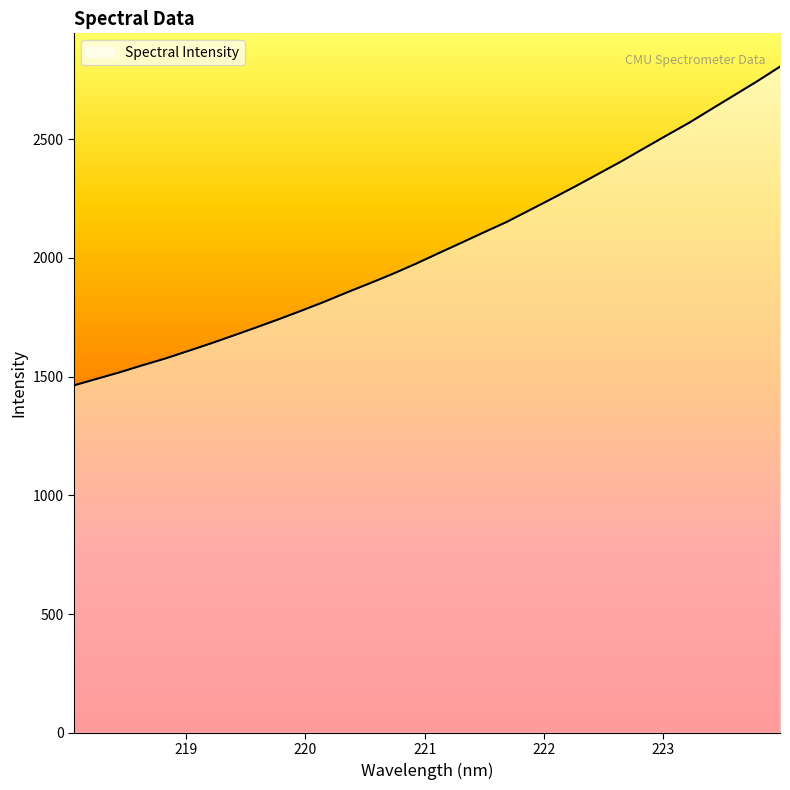

What is the maximum value shown in the chart?

2804.8